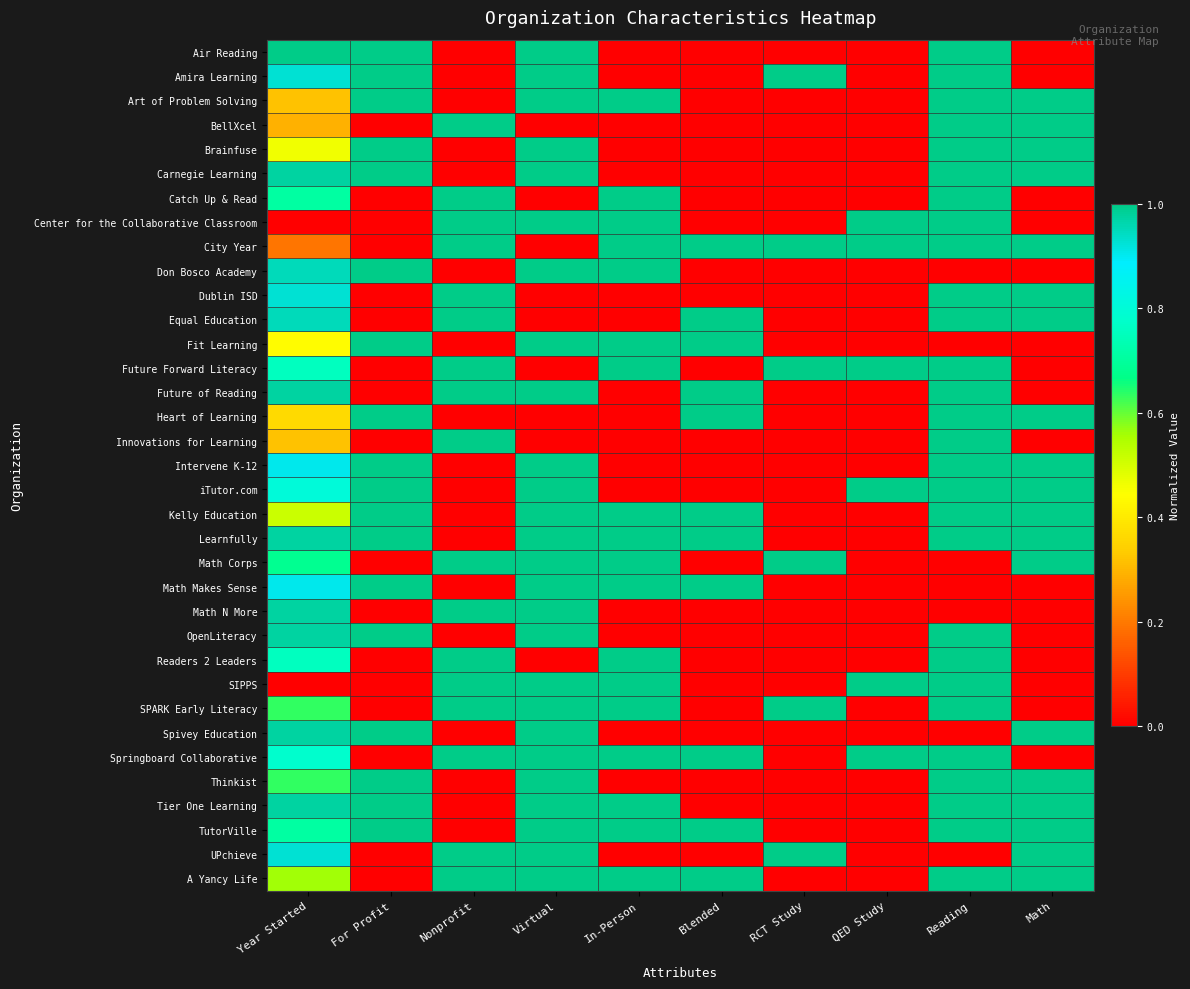

What is the spread (max minus min) of values at Virtual?

1.0